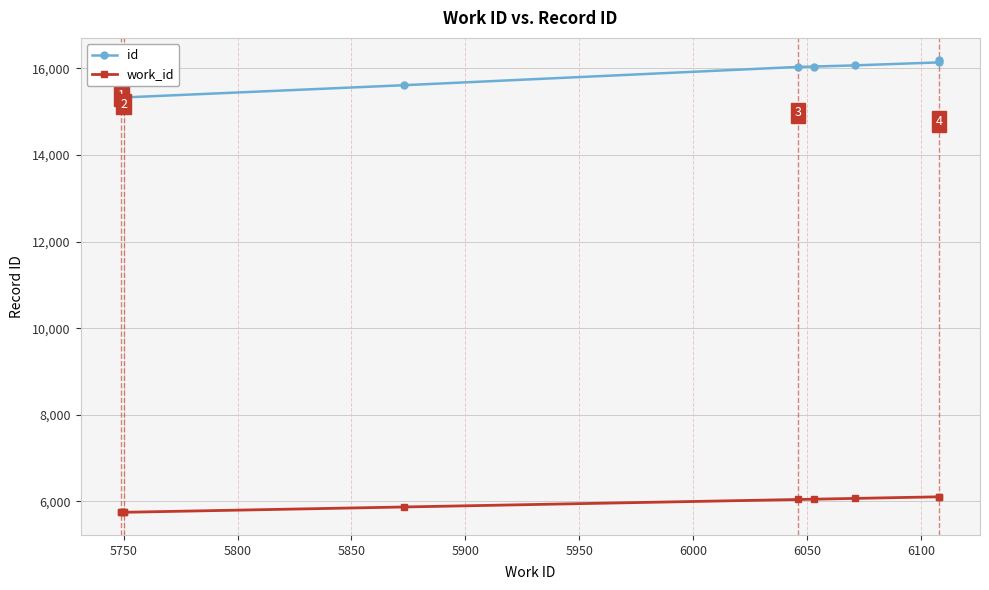

What is the smallest value displayed?

5749